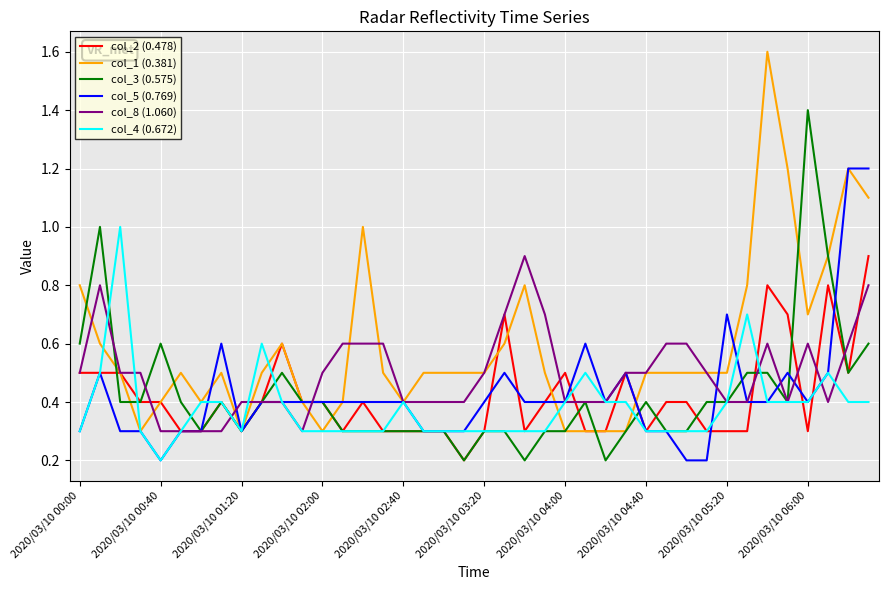

Which series has the largest total across all categories?

col_1 (0.381)